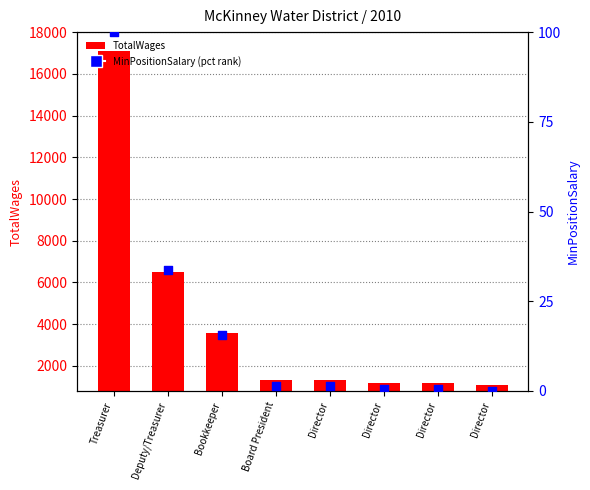

Which series contains the lowest Y value?

MinPositionSalary (normalized)